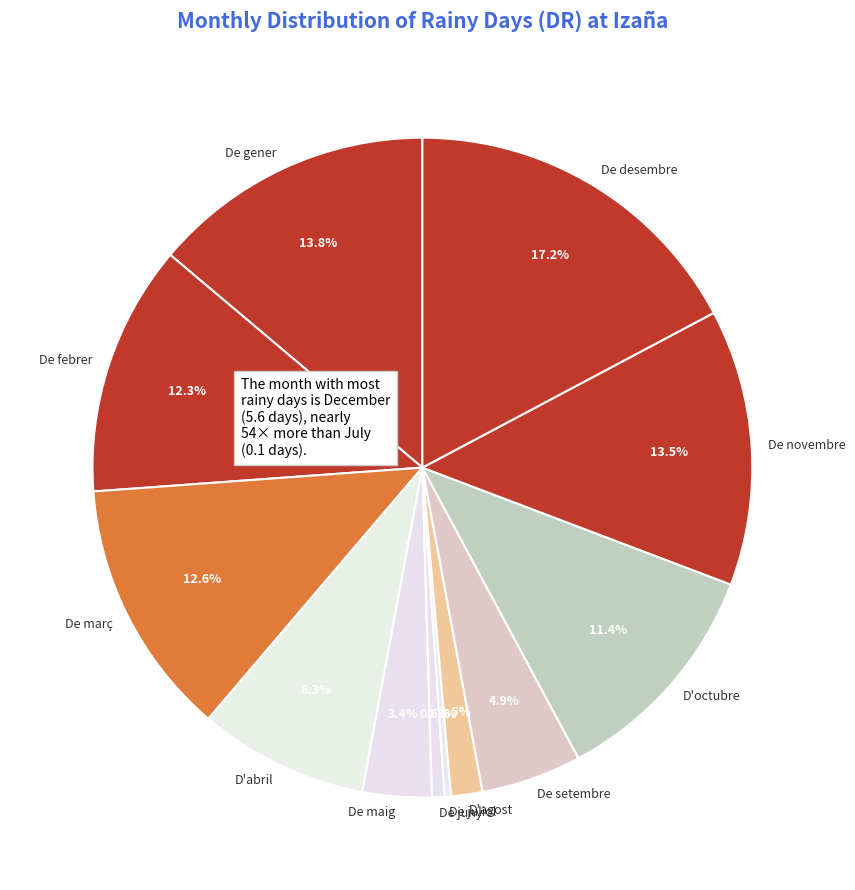

Combined, do D'abril and De març account for over 50%?

No